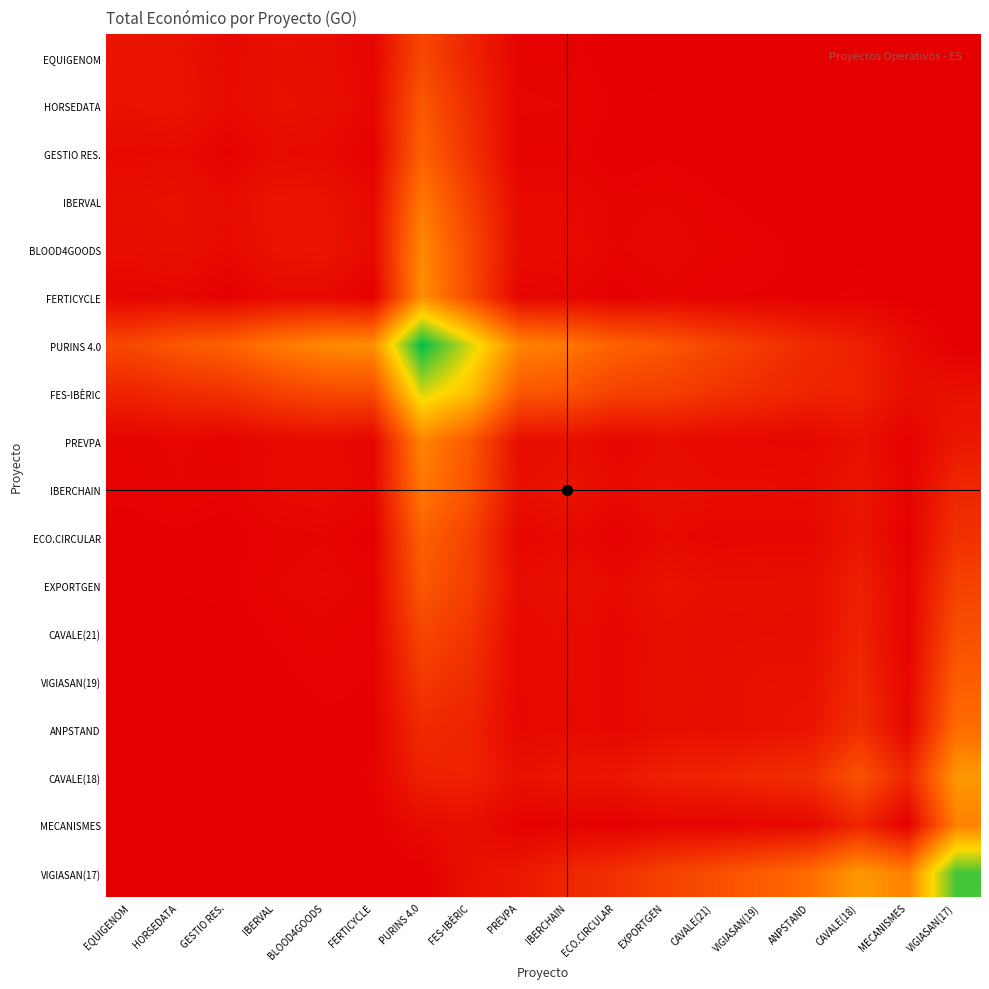

Between BLOOD4GOODS and FES-IBÈRIC, which series saw the biggest shift?

FES-IBÈRIC